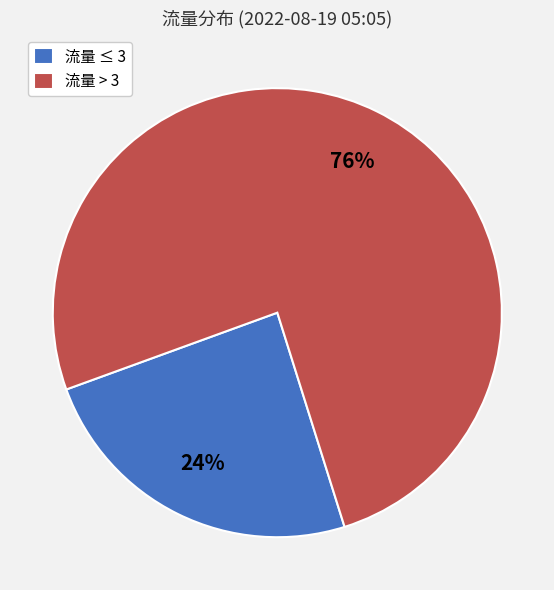

To the nearest percent, what is the combined percentage of 流量 ≤ 3 and 流量 > 3?

100%